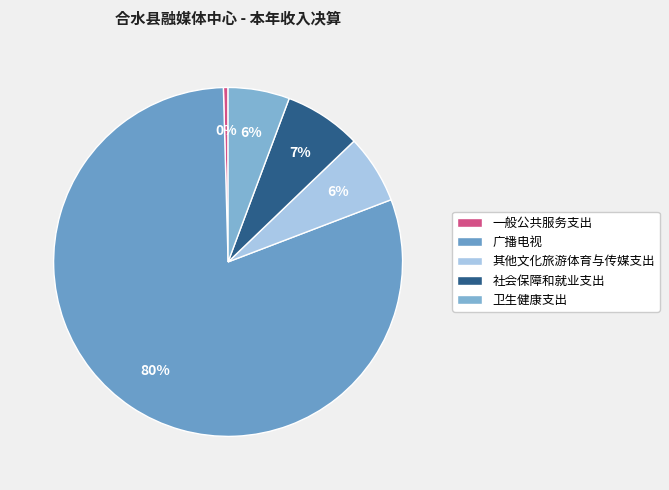

Is 广播电视 the majority of the pie?

Yes